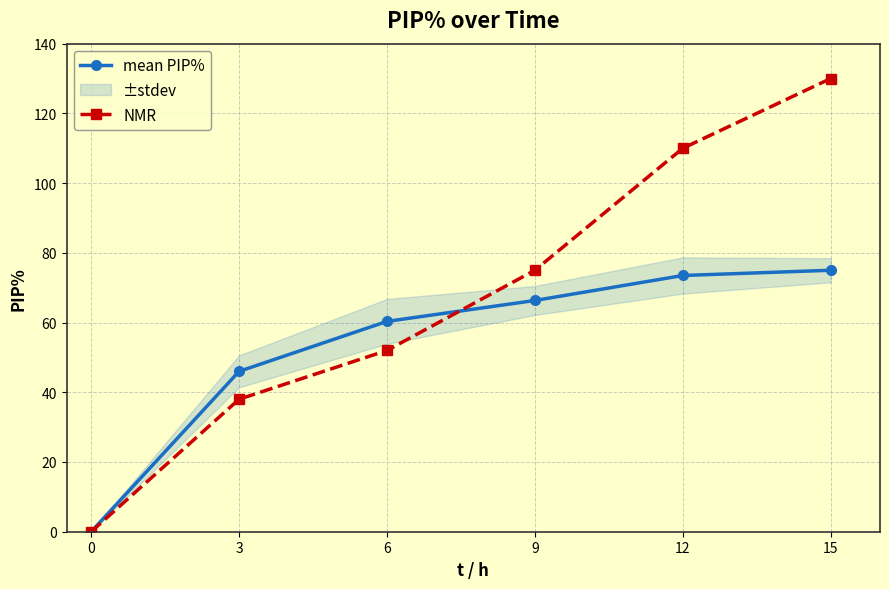

The mean PIP% series shows -25.0 at 0. True or false?

False